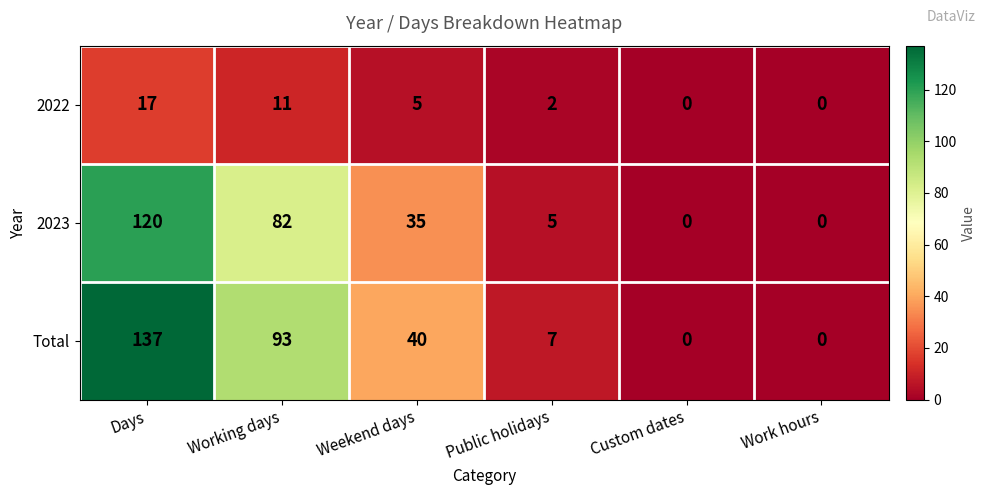

What is the spread (max minus min) of values at Working days?

82